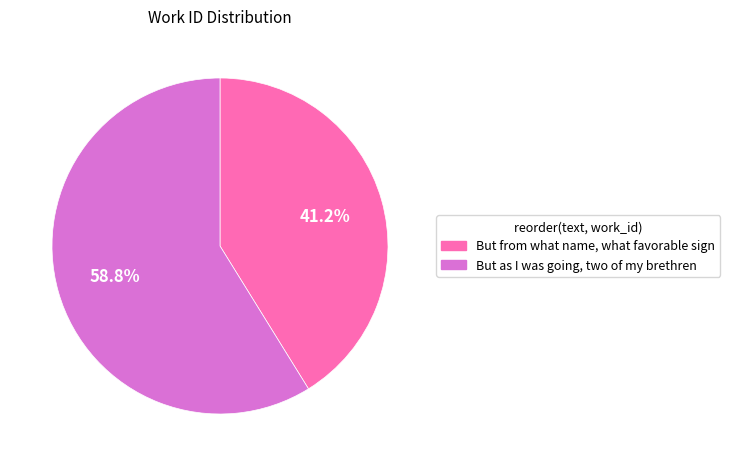

What is the ratio of the value at But as I was going, two of my brethren to the value at But from what name, what favorable sign?

1.4